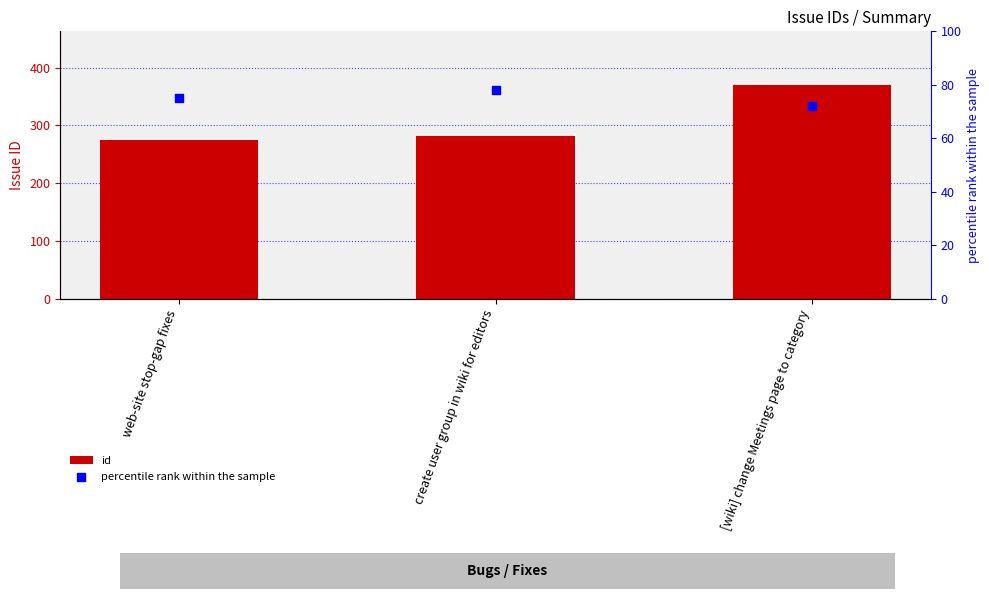

Which series has the largest total across all categories?

id